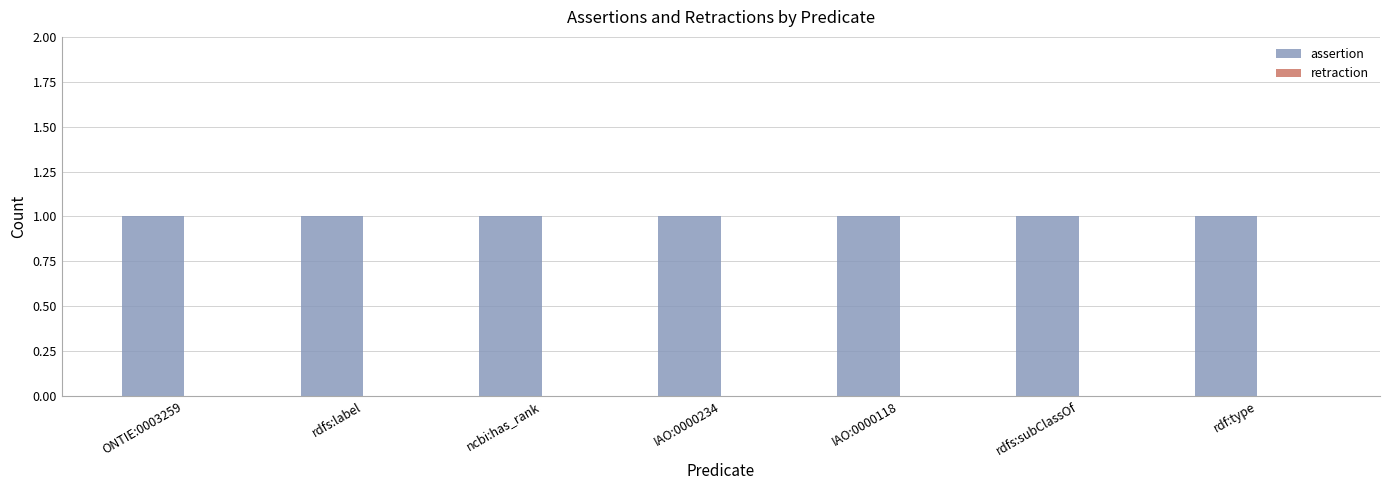

Rank the series at ncbi:has_rank from lowest to highest value.

retraction, assertion